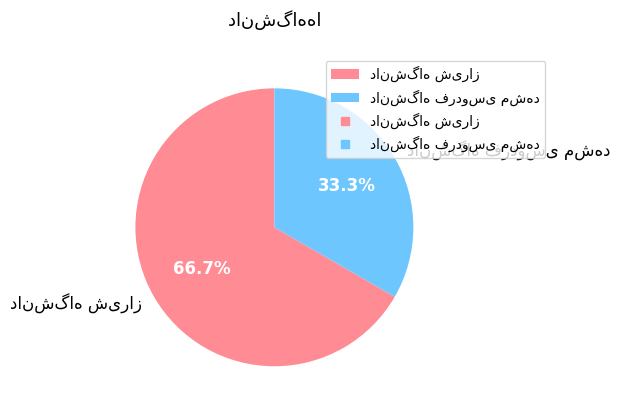

Is there any slice that represents more than half of the pie?

Yes